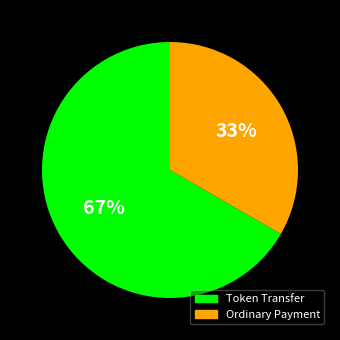

To the nearest percent, what percentage of the pie is Ordinary Payment?

33%